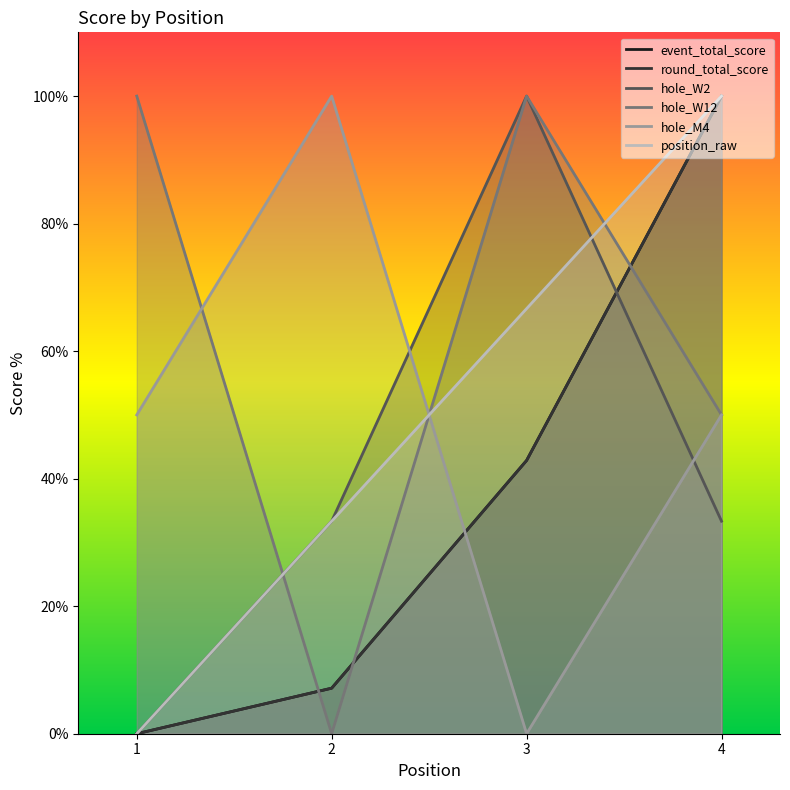

What is the sum of all event_total_score values?

150.0